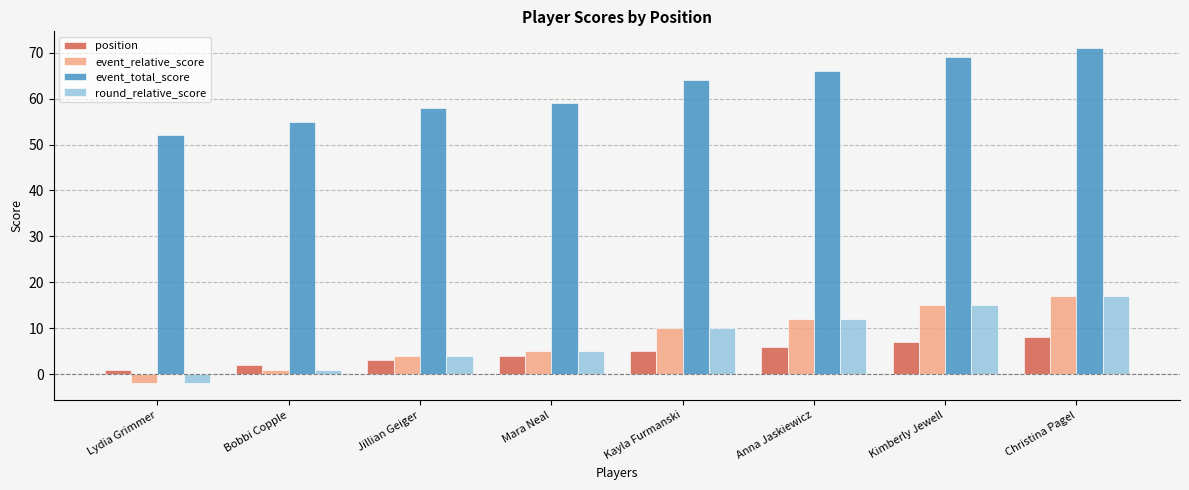

What position from the left is Kimberly Jewell?

7